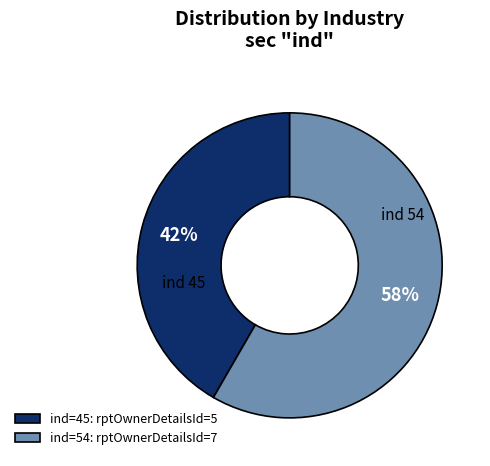

Do ind=54 and ind=45 together represent more than half of the pie?

Yes